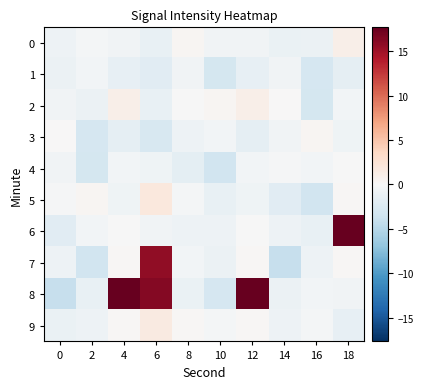

Reading right to left, what are all the values shown in this chart?

0: 18=1.0	16=-1.0	14=-1.2	12=-0.6	10=-0.6	8=0.4	6=-1.3	4=-0.6	2=-0.3	0=-0.9
1: 18=-1.6	16=-3.0	14=-0.6	12=-1.4	10=-3.1	8=-0.7	6=-1.9	4=-1.4	2=-0.4	0=-1.0
2: 18=-0.5	16=-3.1	14=0.1	12=1.0	10=0.4	8=-0.1	6=-1.4	4=1.0	2=-1.0	0=-0.6
3: 18=-0.8	16=0.4	14=-0.6	12=-1.6	10=-0.5	8=-0.9	6=-2.9	4=-1.6	2=-3.0	0=0.1
4: 18=-0.0	16=-0.5	14=-0.2	12=-0.5	10=-3.4	8=-1.8	6=-0.8	4=-0.5	2=-3.1	0=-0.6
5: 18=0.2	16=-3.4	14=-2.0	12=-0.8	10=-1.3	8=-0.4	6=1.8	4=-0.8	2=0.4	0=-0.2
6: 18=17.7	16=-1.3	14=-0.9	12=-0.0	10=-0.8	8=-1.0	6=-0.6	4=-0.0	2=-0.5	0=-2.0
7: 18=0.3	16=-0.8	14=-4.1	12=0.2	10=-1.0	8=-0.5	6=15.8	4=0.2	2=-3.4	0=-0.9
8: 18=-0.6	16=-0.4	14=-1.0	12=17.7	10=-3.0	8=-1.2	6=16.2	4=17.7	2=-1.3	0=-4.1
9: 18=-1.4	16=-0.3	14=-0.9	12=0.3	10=-0.3	8=0.2	6=1.6	4=0.3	2=-0.8	0=-1.2